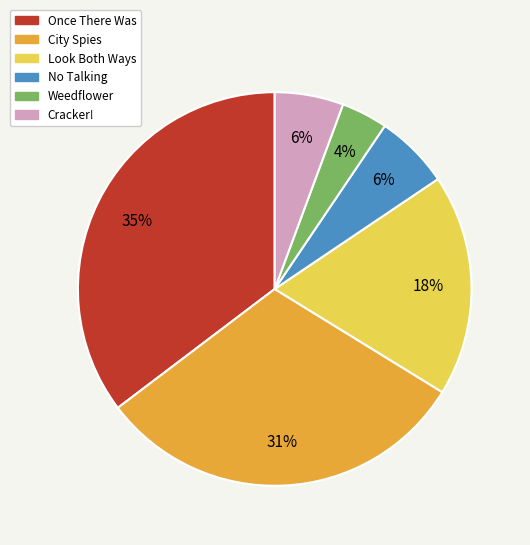

Combined, do Once There Was and No Talking account for over 50%?

No